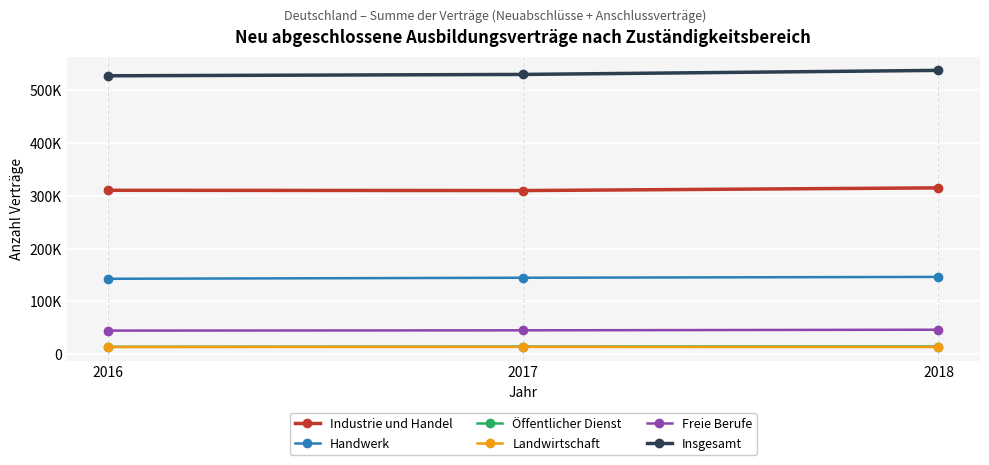

List the series in order of their peak value, lowest first.

Landwirtschaft, Öffentlicher Dienst, Freie Berufe, Handwerk, Industrie und Handel, Insgesamt